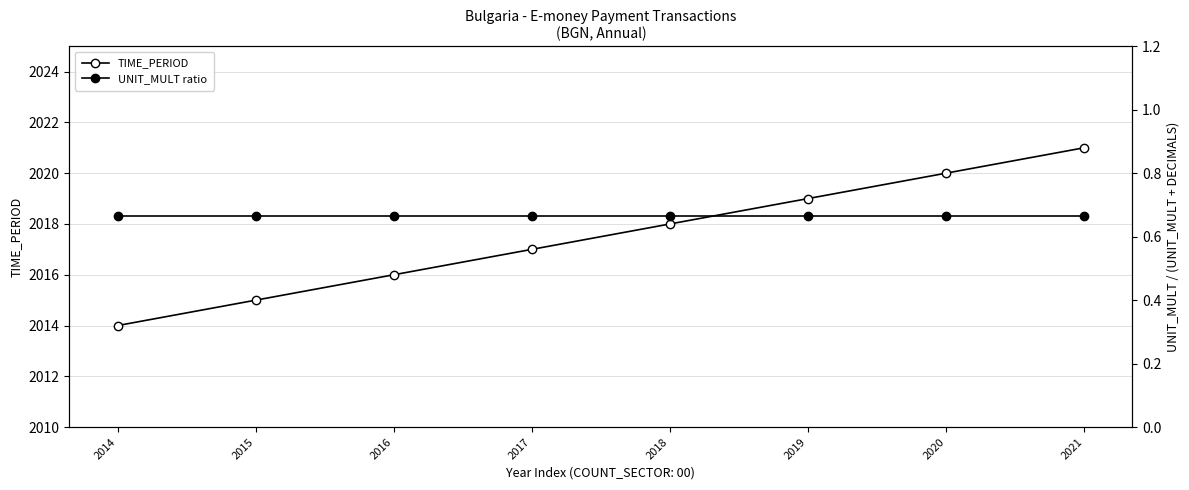

Is the value of TIME_PERIOD at 2021 greater than the value of UNIT_MULT ratio at 2015?

Yes